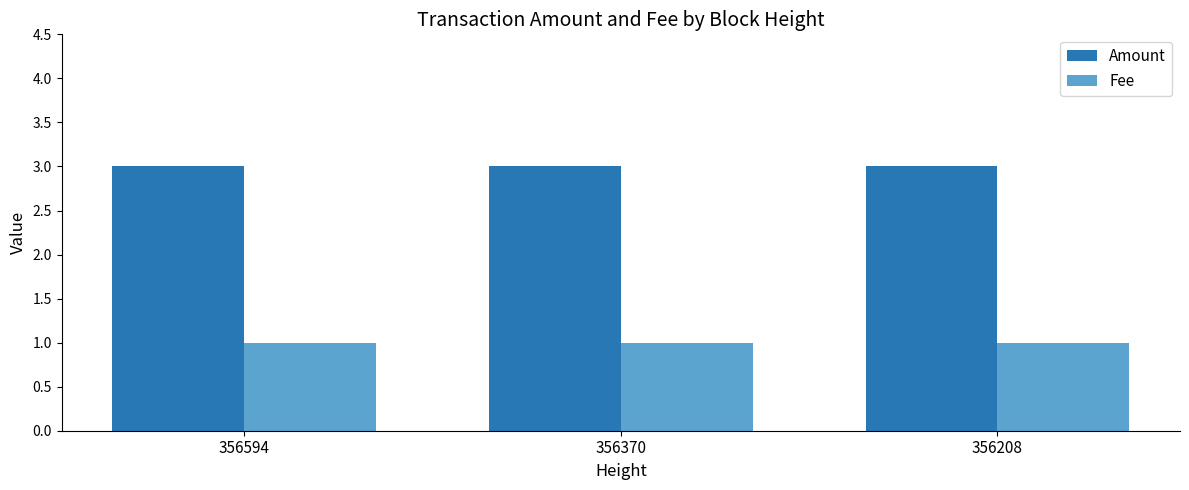

List the series in order of their peak value, highest first.

Amount, Fee